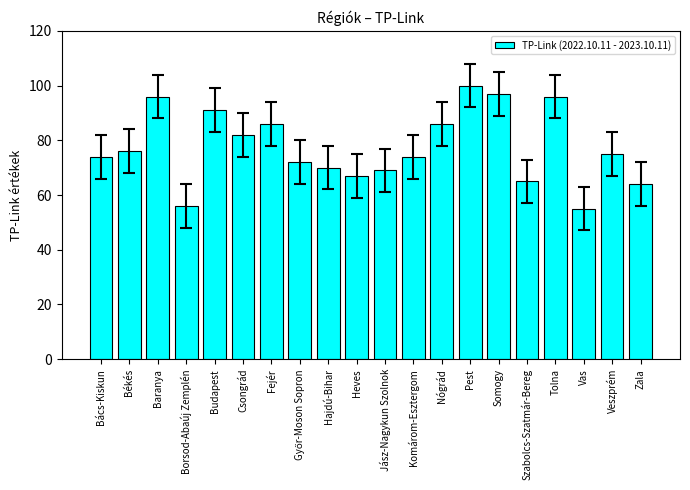

Approximately how many times larger is the value at Pest compared to Vas?

1.8